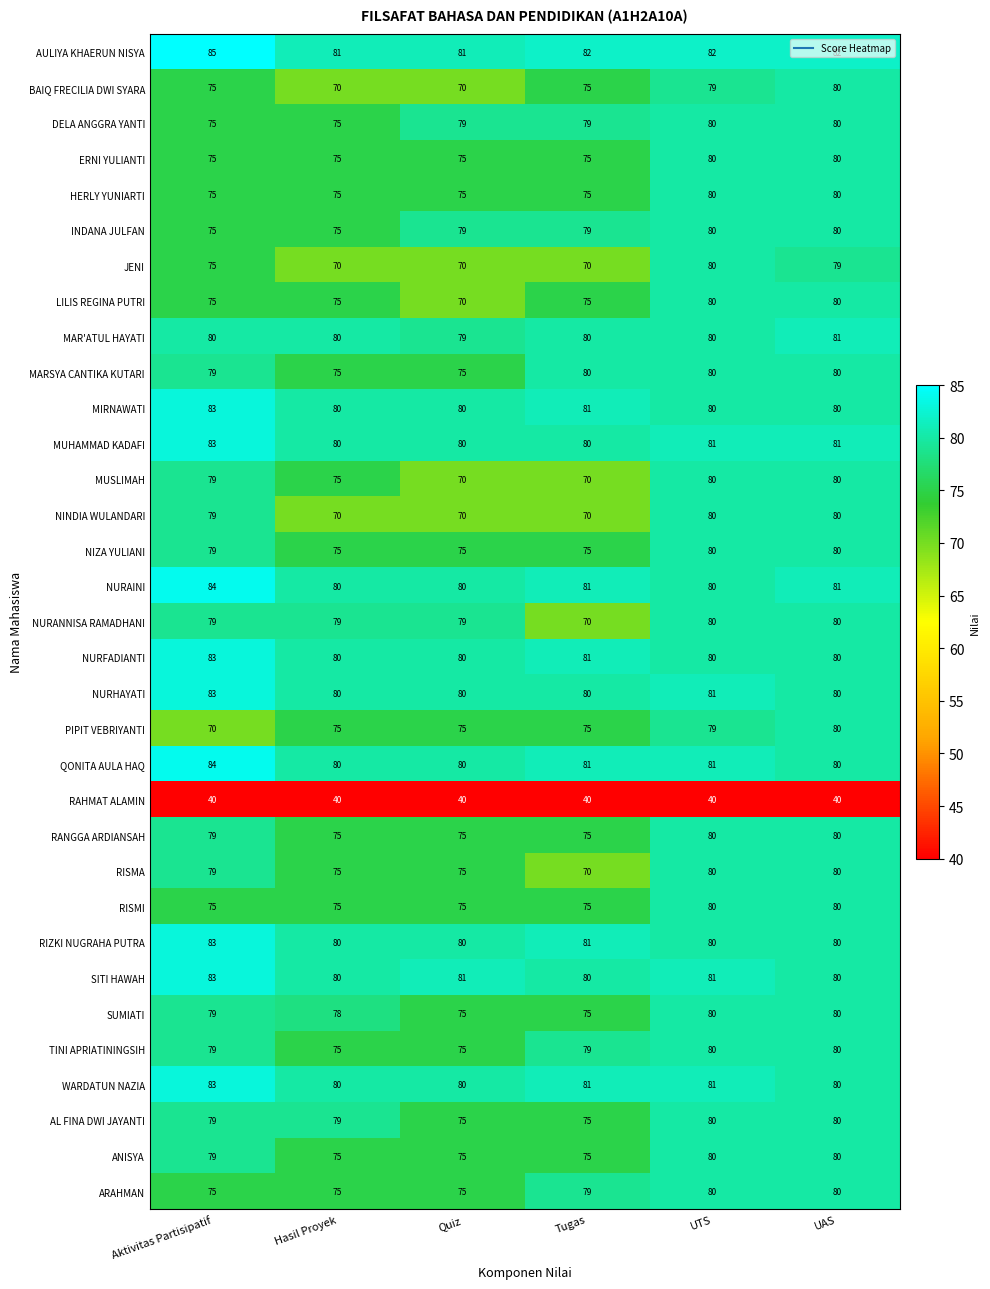

True or false: RIZKI NUGRAHA PUTRA has a value of 83 at Aktivitas Partisipatif.

True